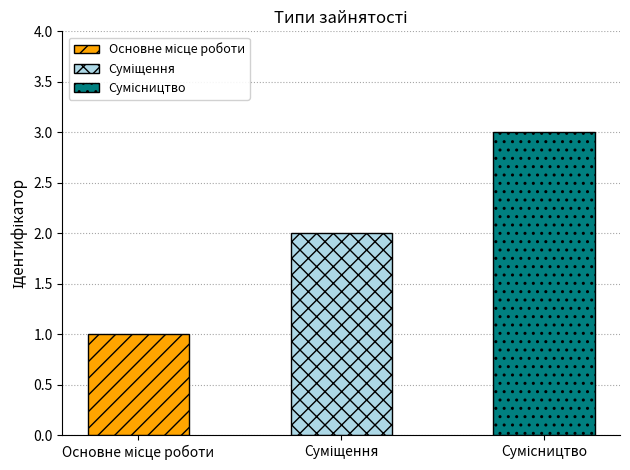

What is the minimum value shown in the chart?

1